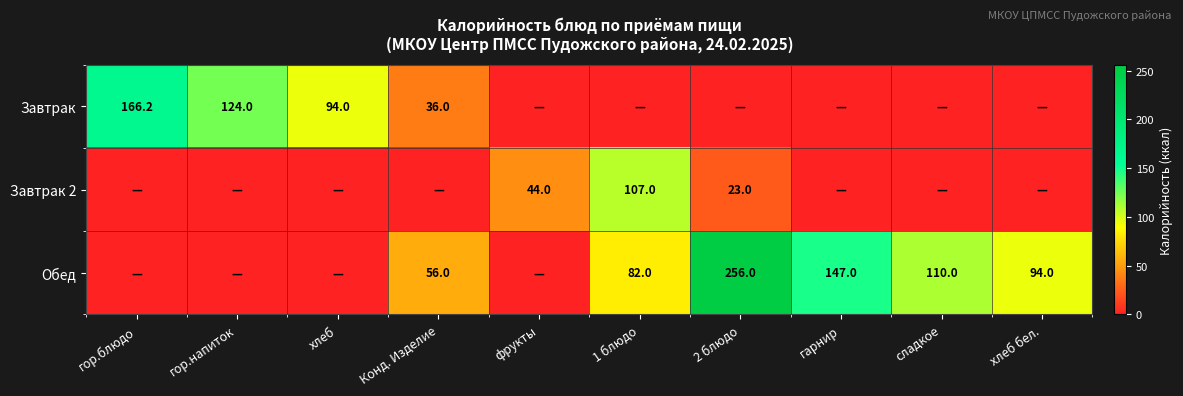

Is the value of Завтрак at Конд. Изделие greater than the value of Обед at сладкое?

No